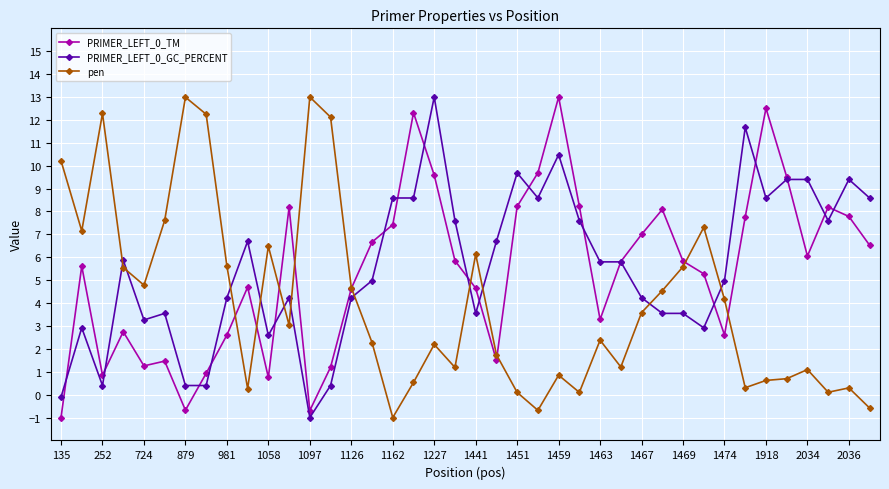

True or false: PRIMER_LEFT_0_TM has more than 1 interior local peaks.

True